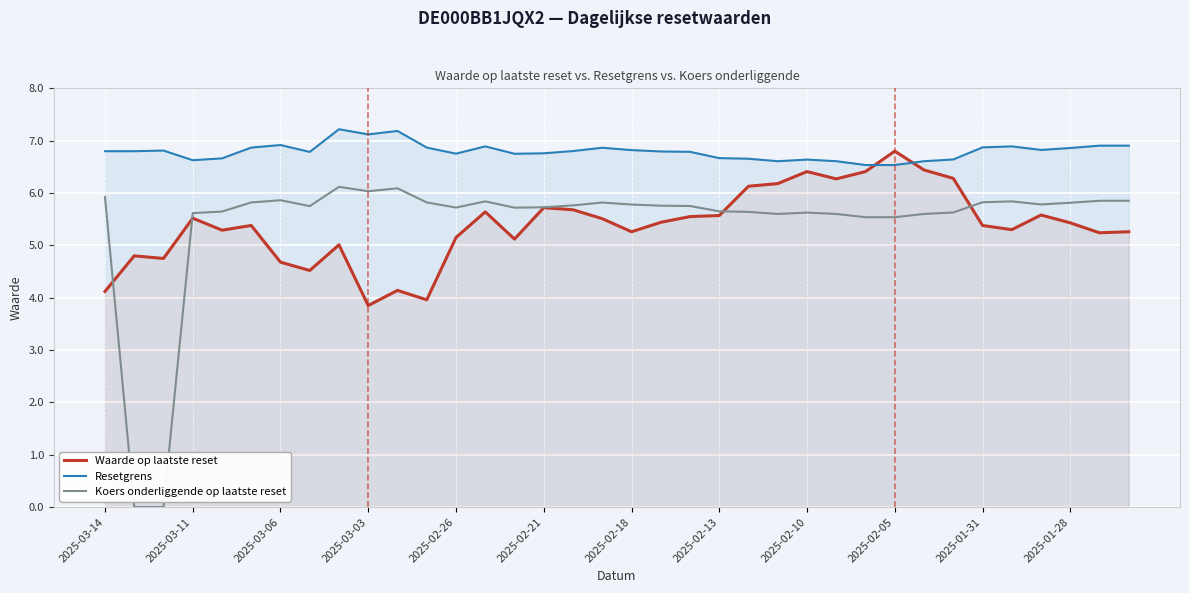

At how many categories does at least one series exceed 2?

36